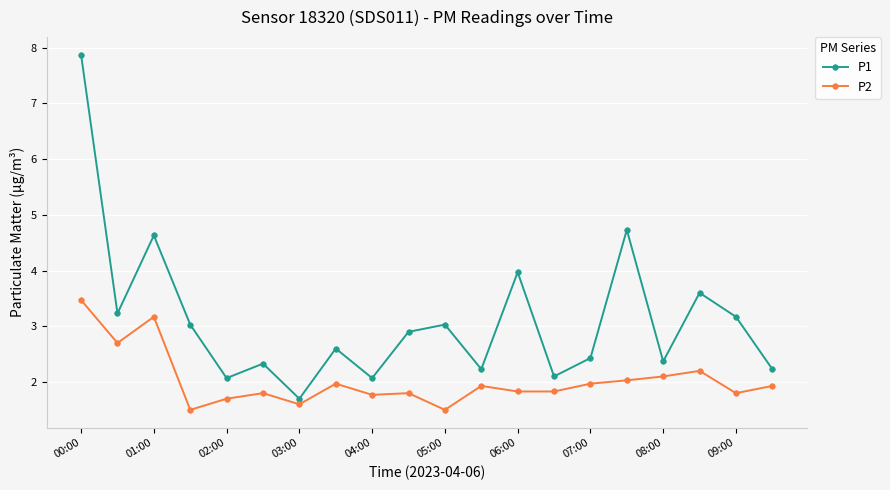

Which series has the largest total across all categories?

P1